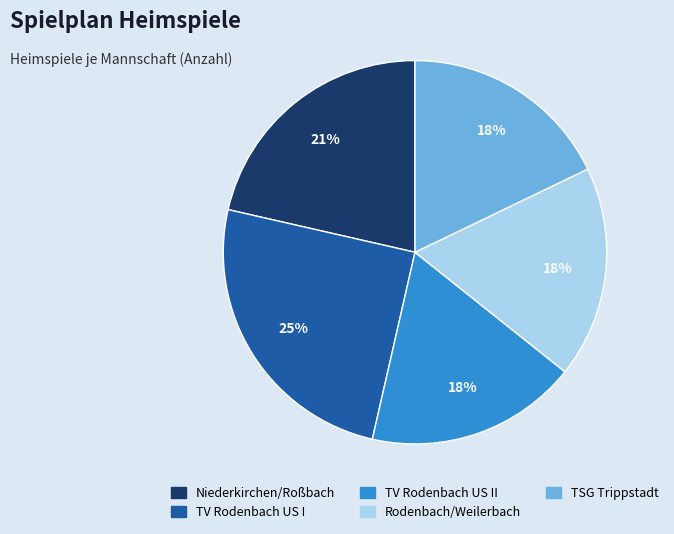

How many segments does this pie chart have?

5